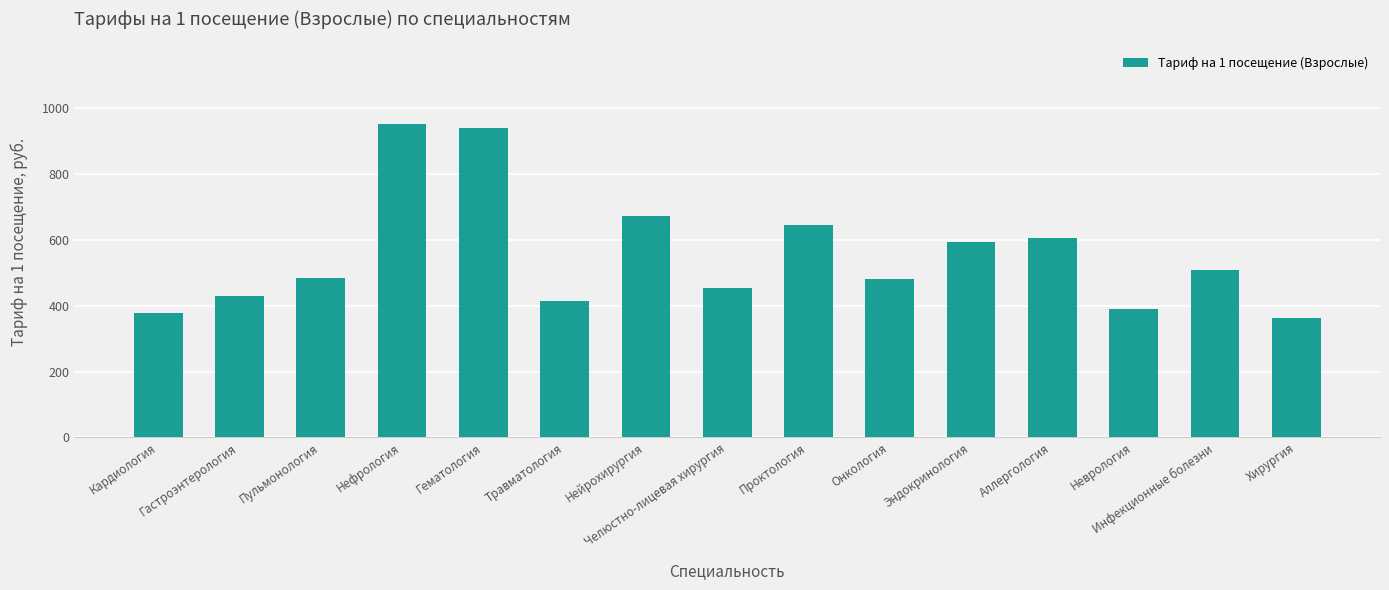

The value at Нефрология is 357.1. True or false?

False